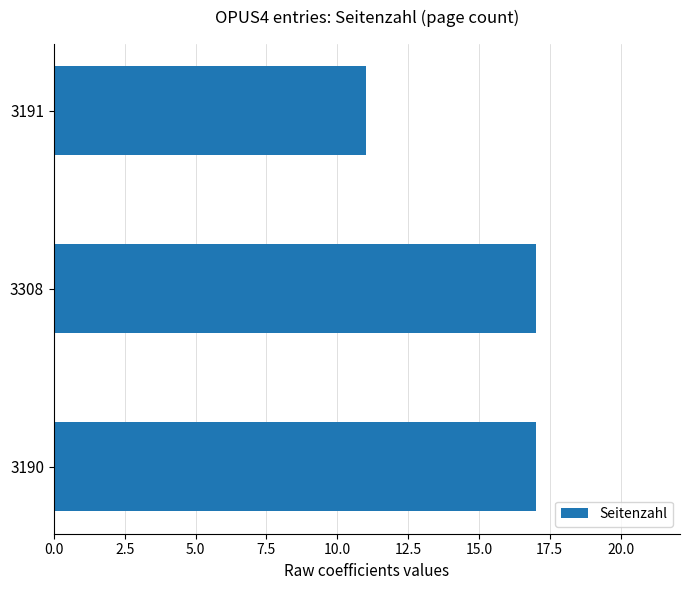

Reading bottom to top, transcribe all the data shown in this chart.

3190=17	3308=17	3191=11